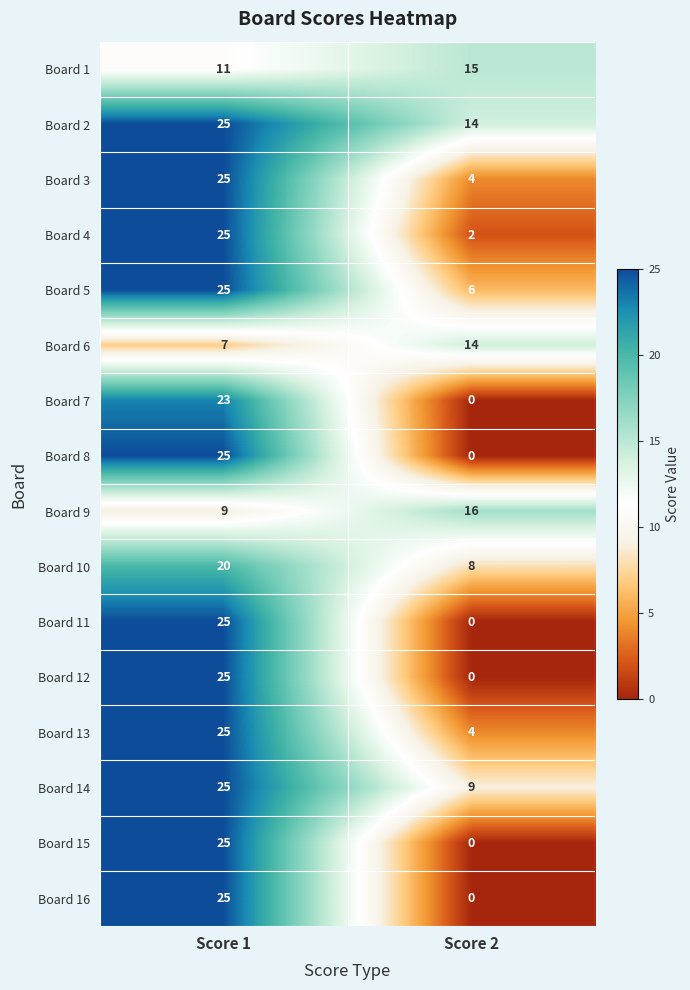

What is the average value of the Board 1 series?

13